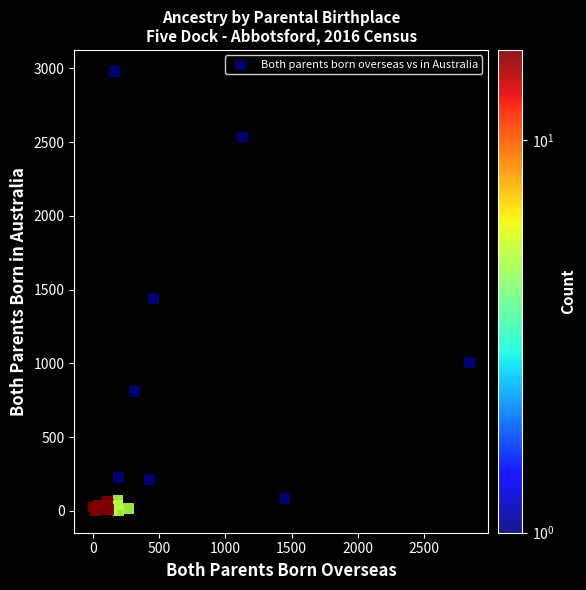

What Y value in the scatter plot is closest to 1488?

1441